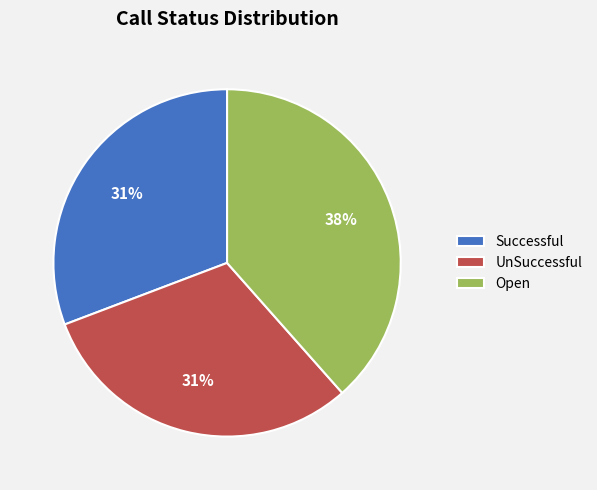

True or false: Successful accounts for 24% of the total.

False